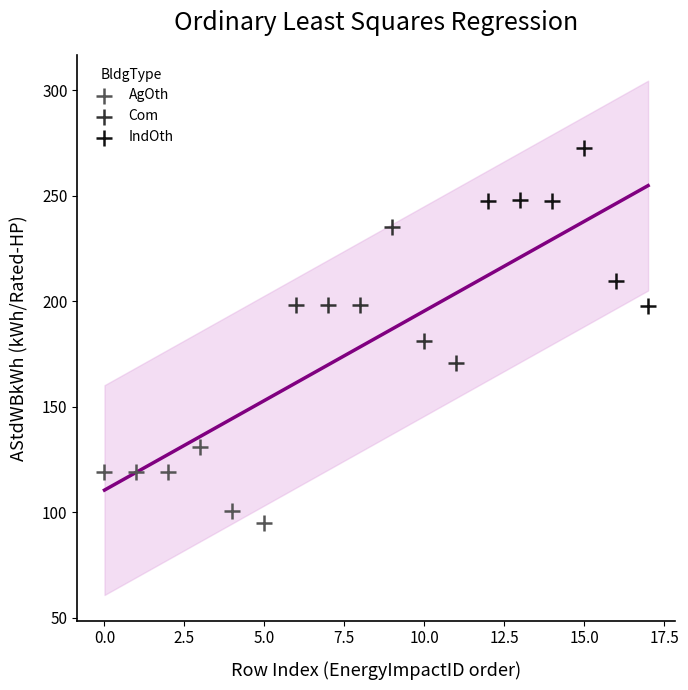

Which series reaches the minimum Y coordinate?

AgOth